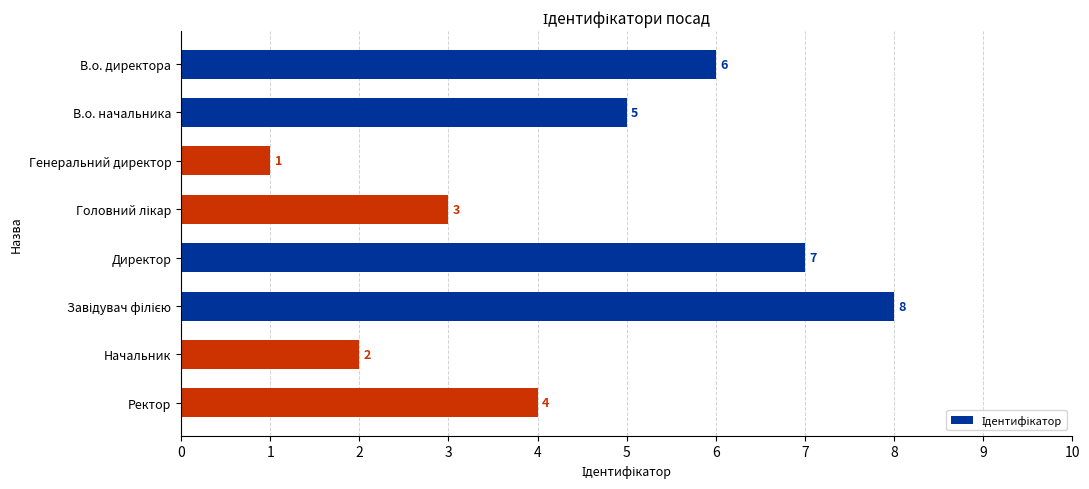

How many data points does each series have?

8